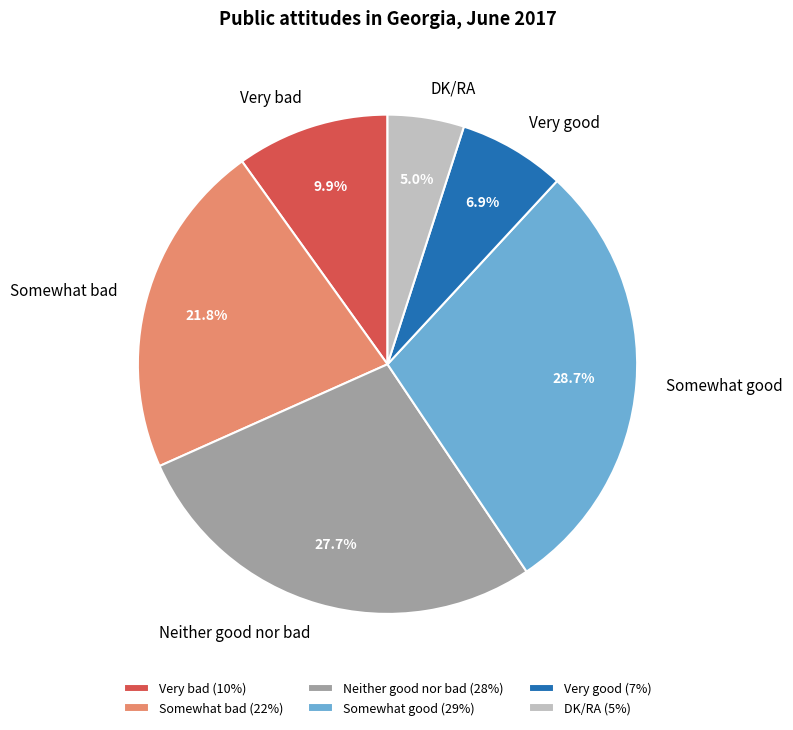

Does Very bad account for over 50% of the chart?

No